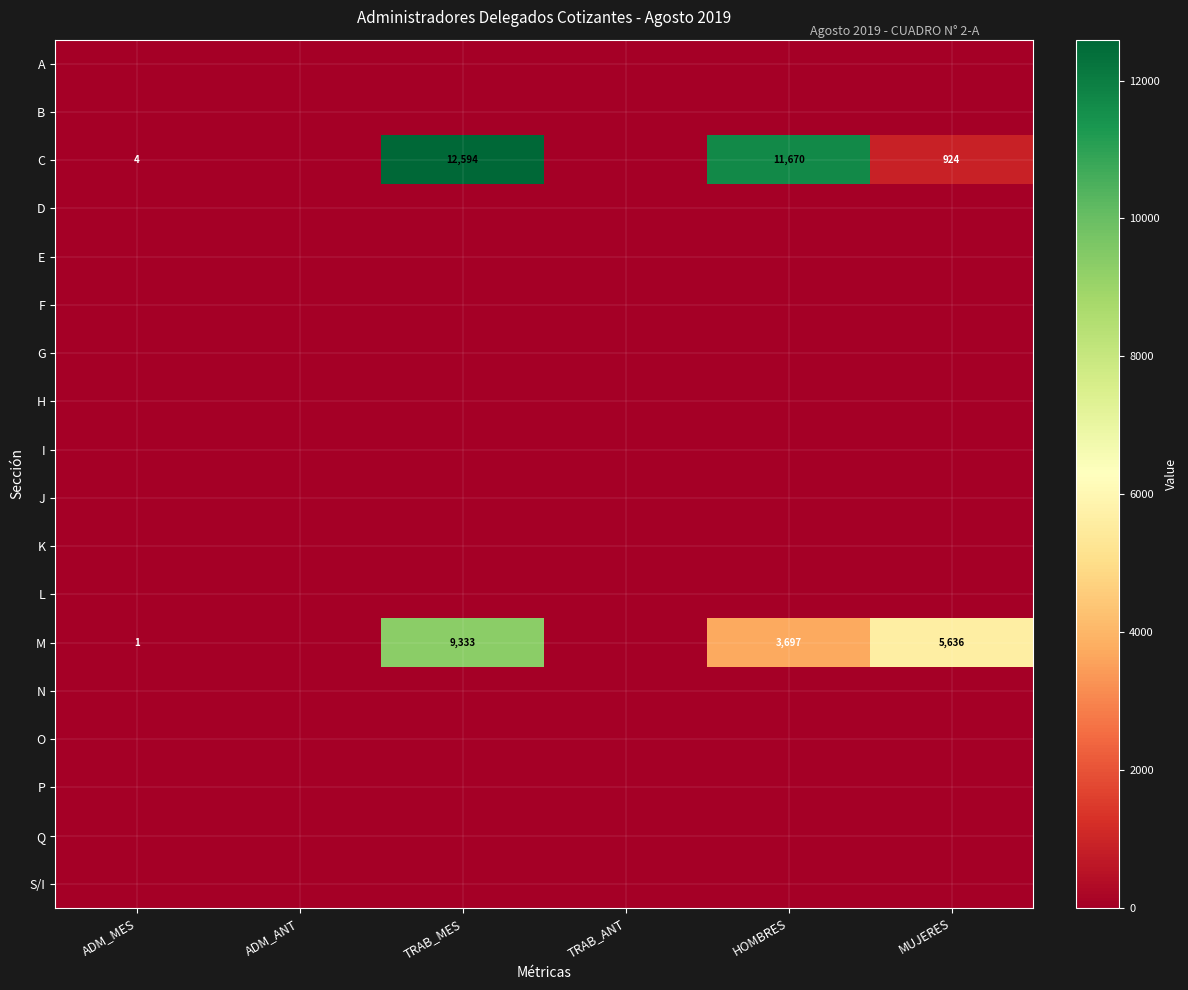

What is the difference between the C values at TRAB_ANT and TRAB_MES?

12594